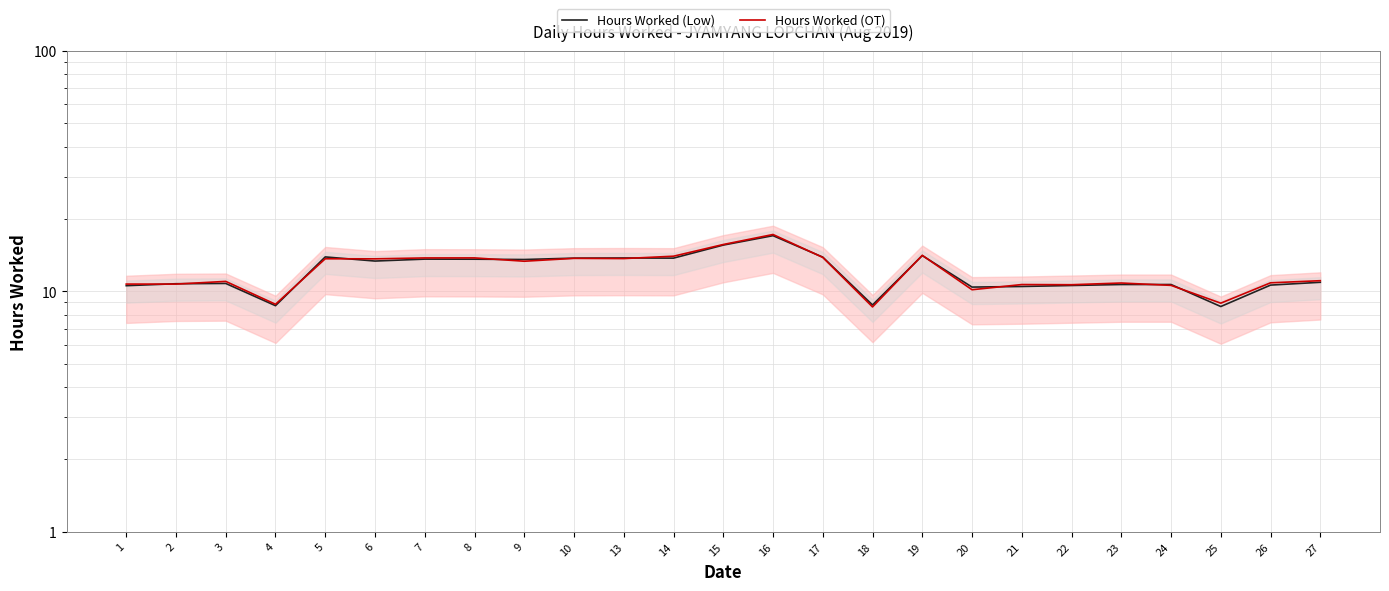

The value of Hours Worked (Low) at 10 is 13.8. True or false?

True